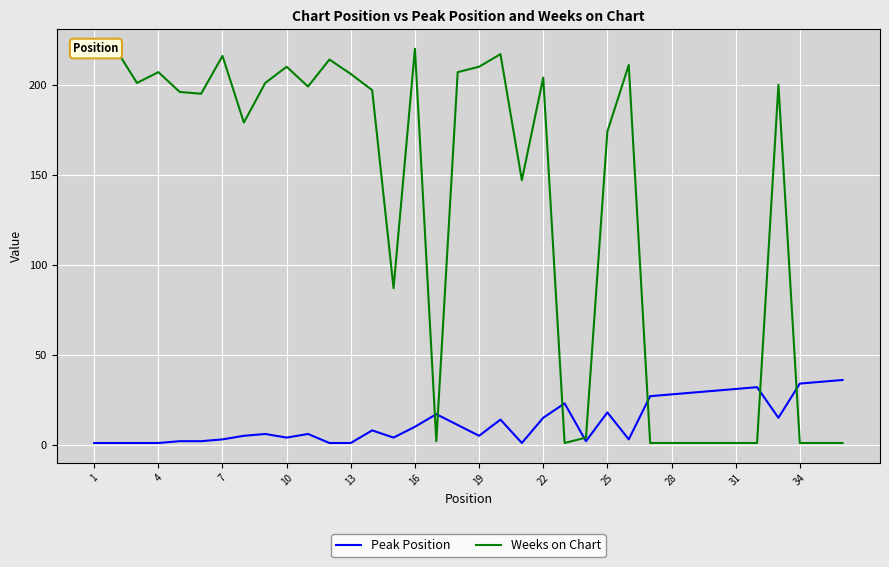

Does the chart display data point markers on the line(s)?

No